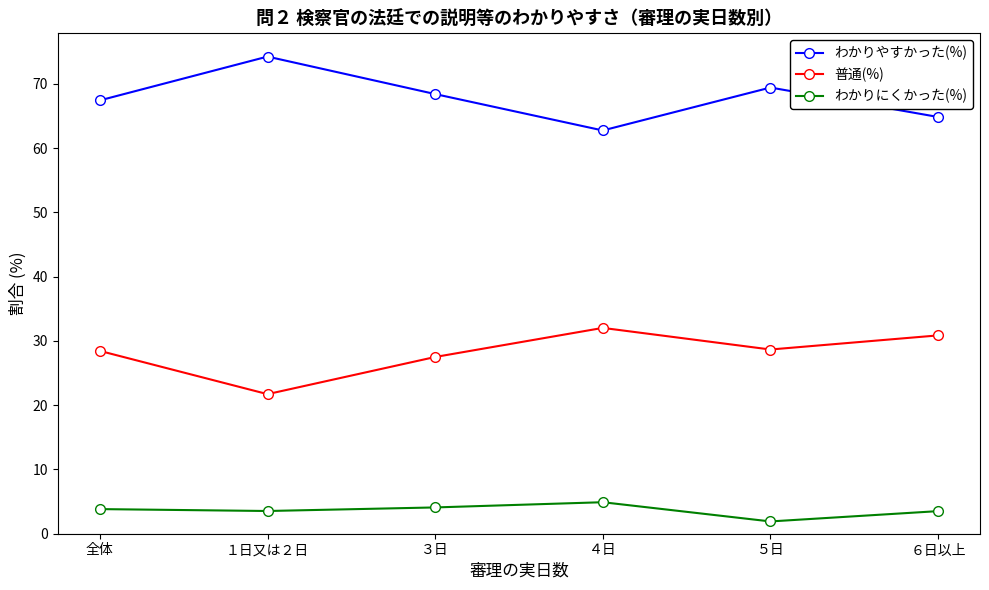

The value of わかりやすかった(%) at ４日 is 62.7. True or false?

True